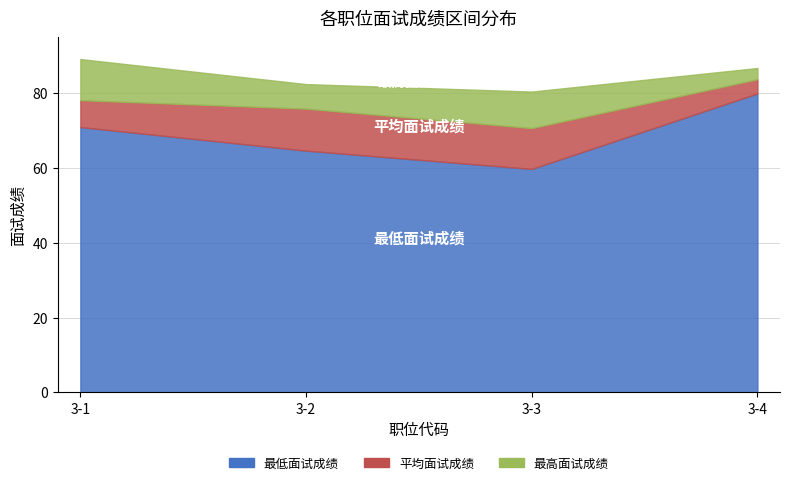

What are all the series names shown in the legend?

最高面试成绩, 平均面试成绩, 最低面试成绩